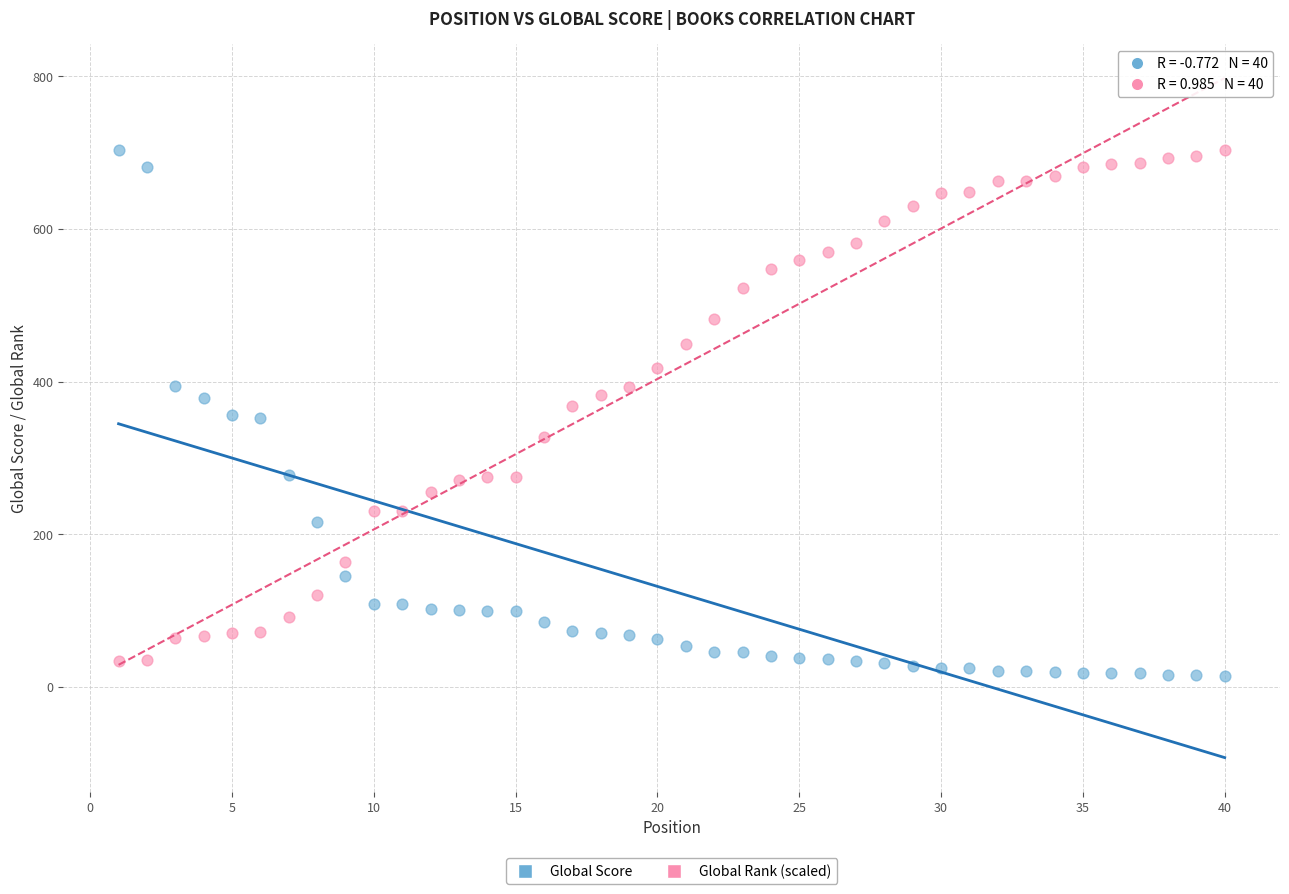

What is the X range (max minus min) for the scatter plot?

39.0